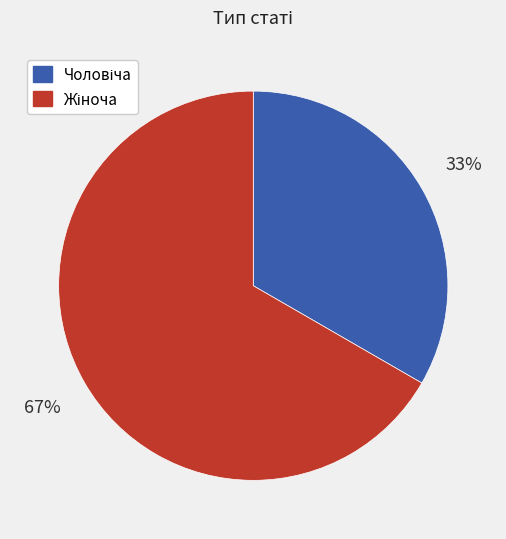

To the nearest percent, what is the average slice percentage?

50%